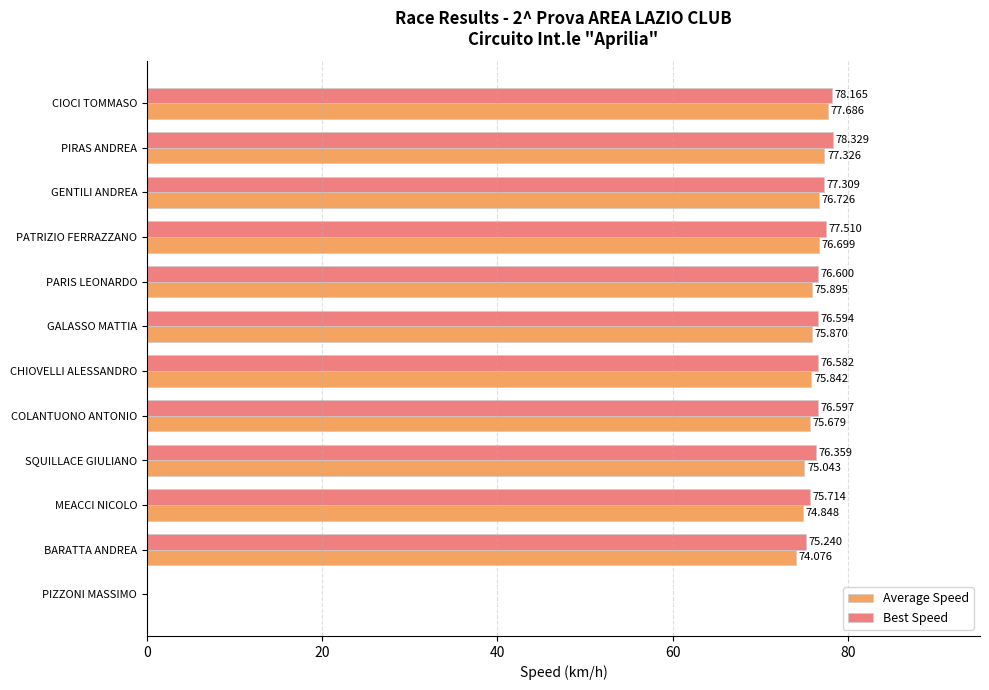

At which label is Best Speed closest to 39?

BARATTA ANDREA